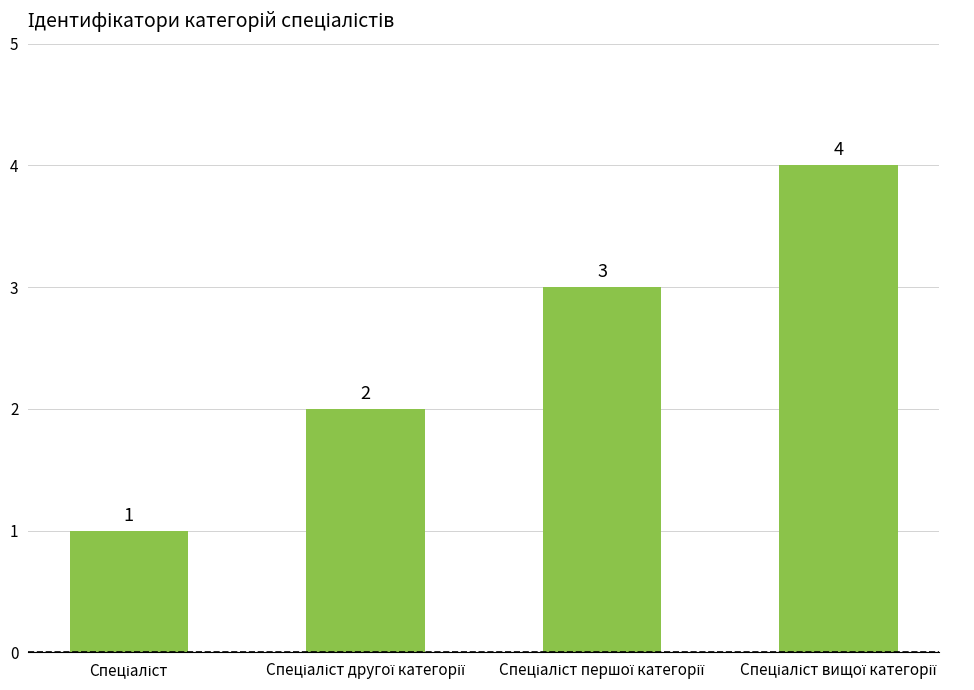

What is the value of the 4th bar from the left?

4